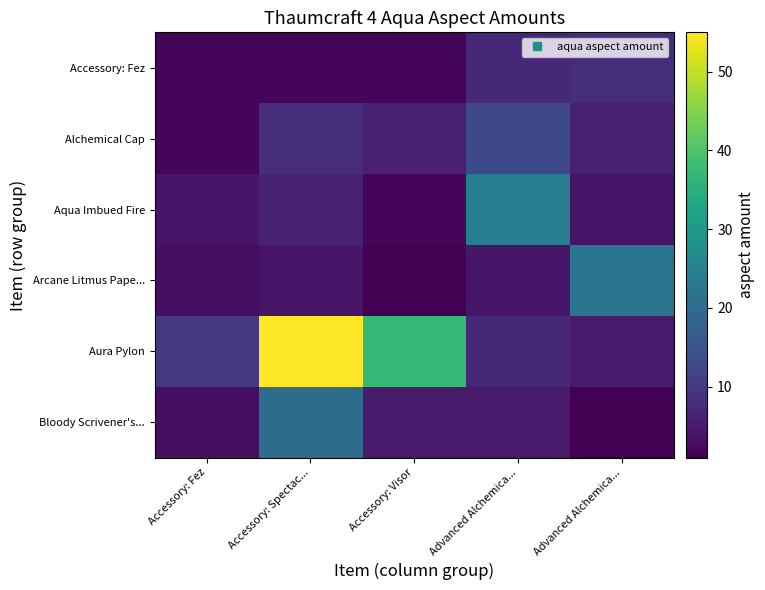

At how many categories does at least one series exceed 26?

2